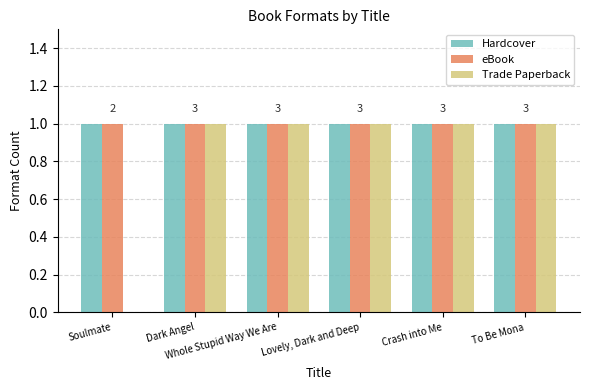

What is the sum of all Hardcover values?

6